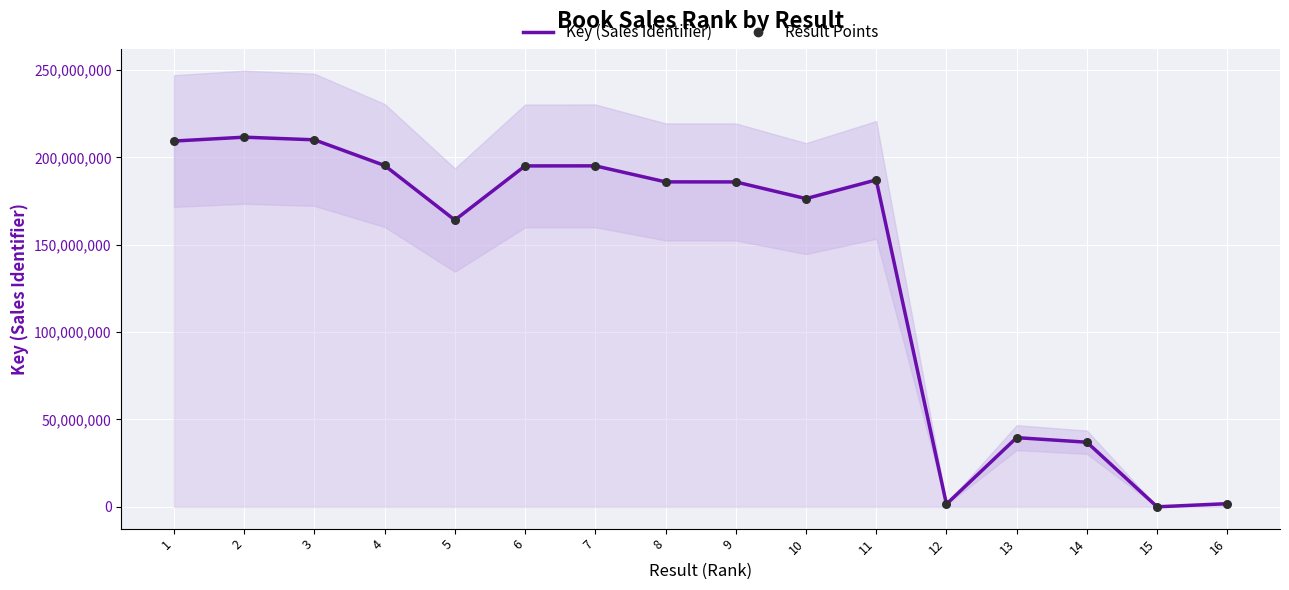

Is the value of Key (Sales Identifier) at 16 greater than the value of Result Points at 13?

No